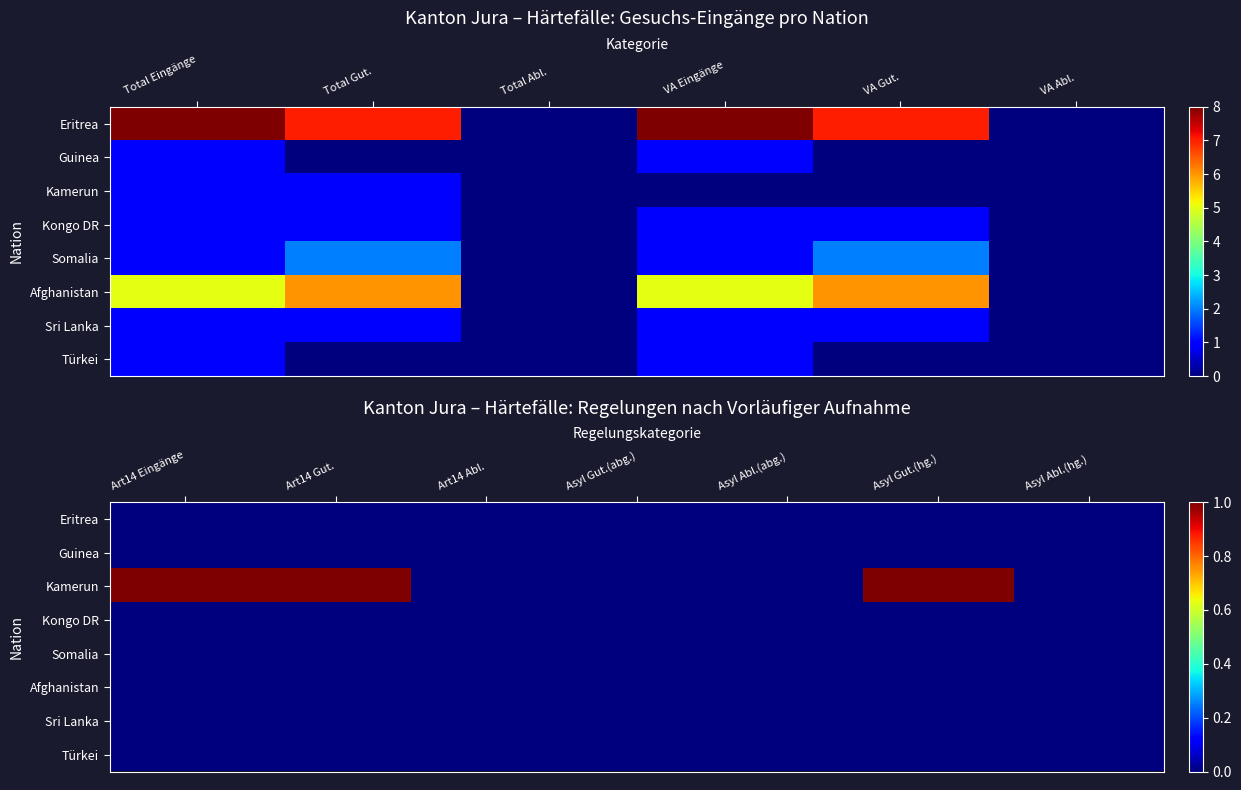

The value of Türkei at Asyl Gut.(hg.) is 0. True or false?

True